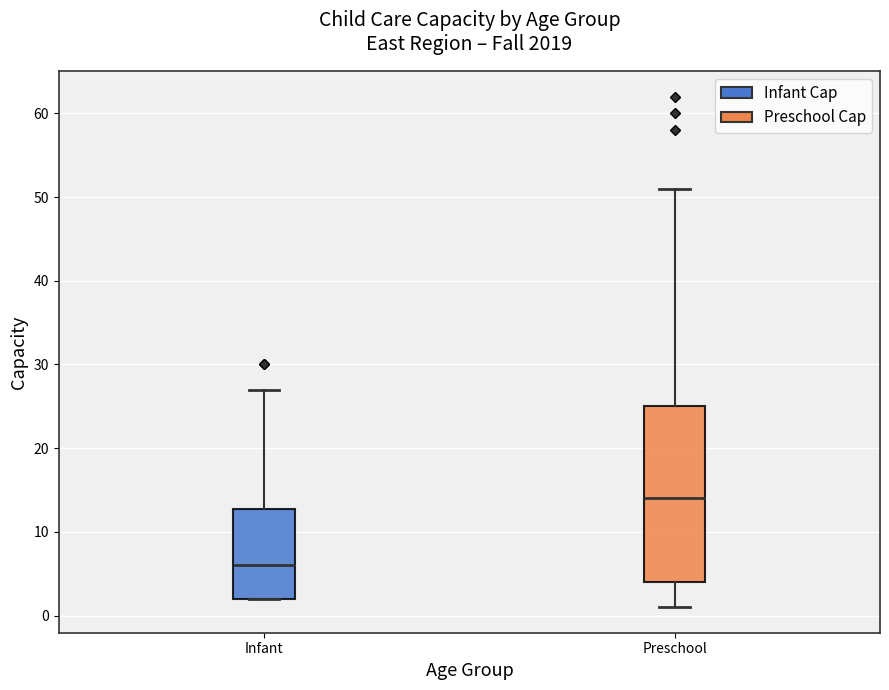

Reading left to right, read every box against the y-axis: the position of its median line, the range the box covers, and the ends of its whiskers. The values are not printed on the chart, so give them approximately, as read against the axis.

Infant: median 6, box 2 to 13, whiskers 2 to 27
Preschool: median 14, box 4 to 25, whiskers 1 to 51